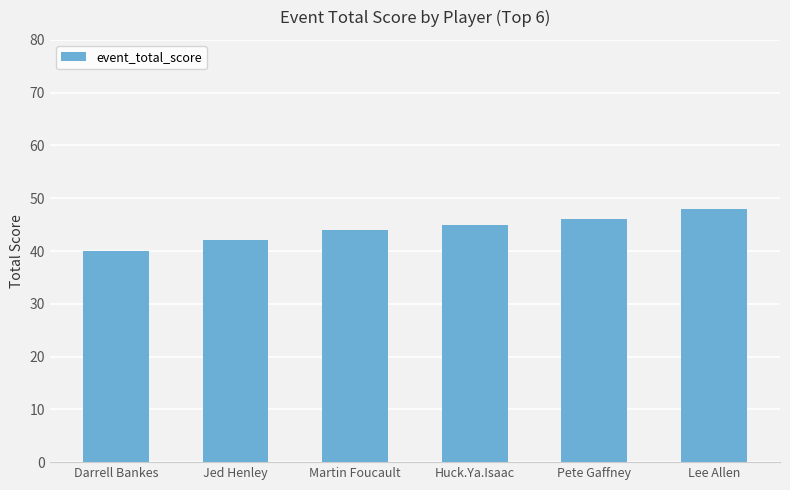

Count the number of categories in the chart.

6